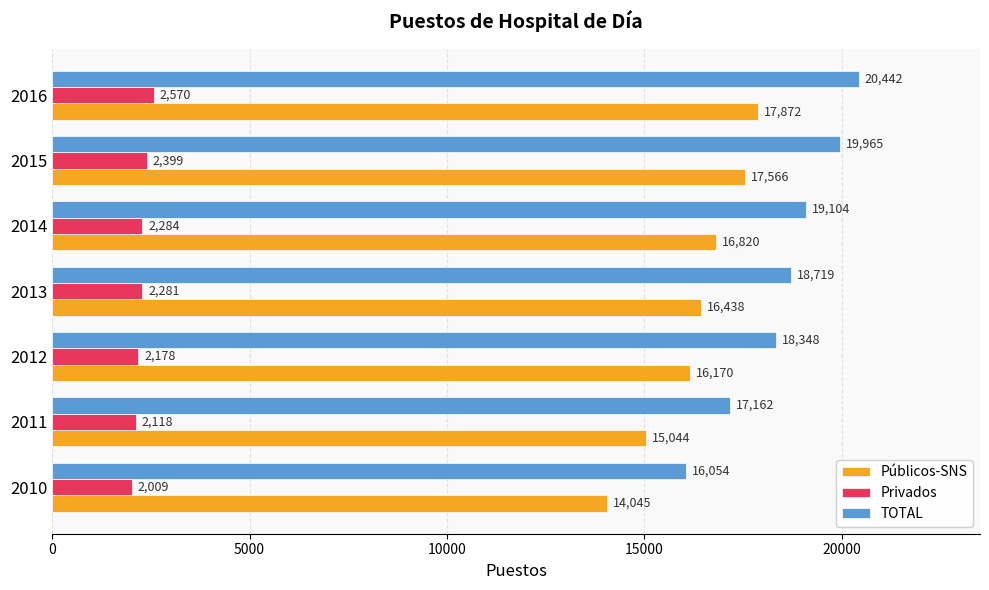

What value does the Privados series have at 2015?

2399